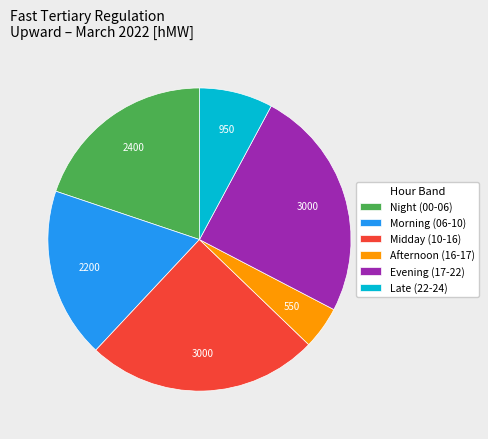

Which category has the smallest portion of the pie?

Afternoon (16-17)